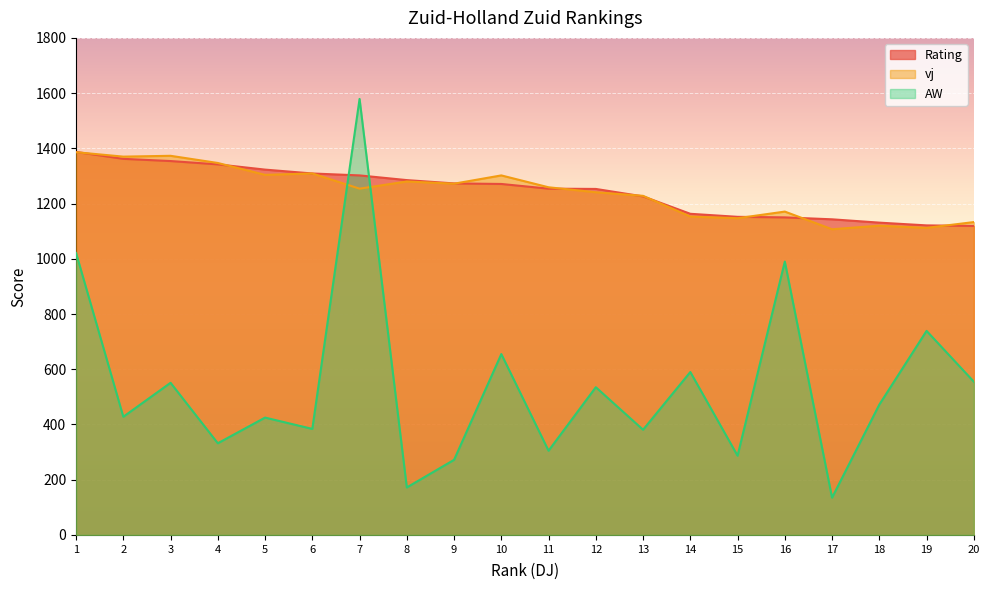

What are all the series names shown in the legend?

Rating, vj, AW